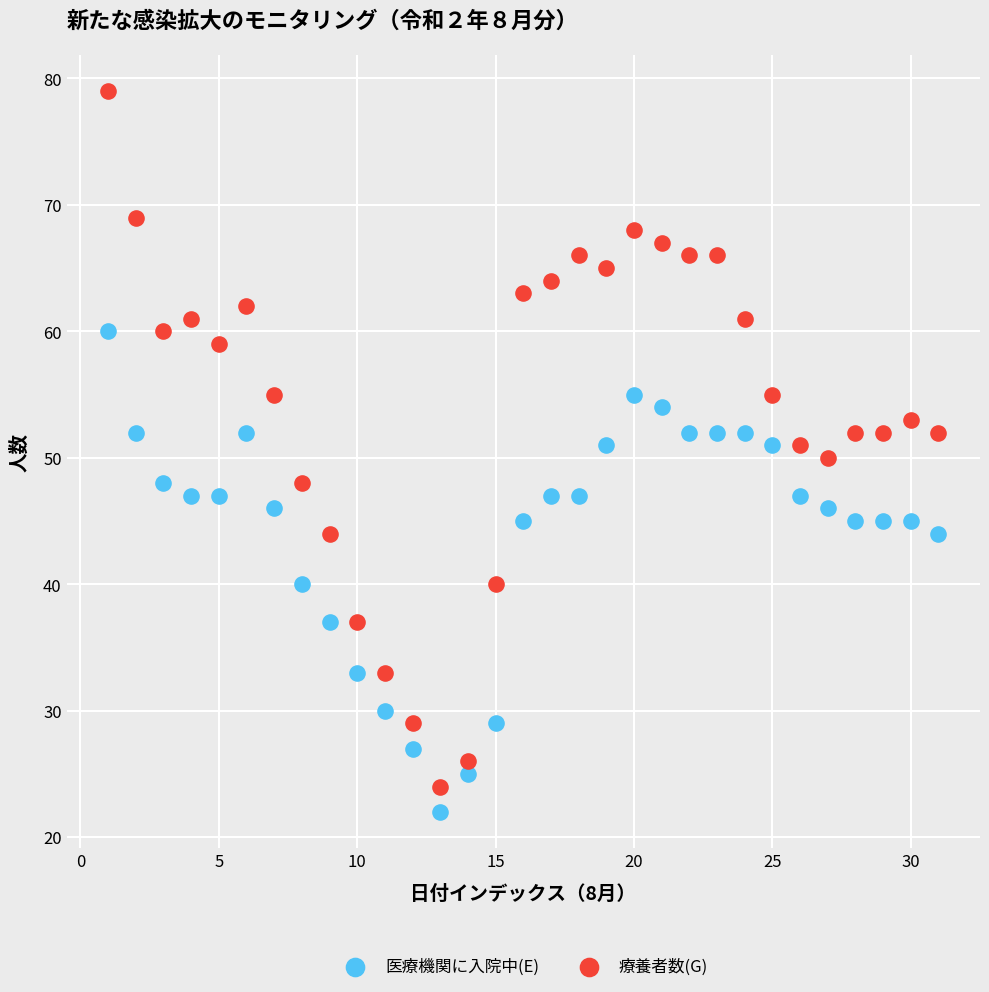

What is the X range (max minus min) for the scatter plot?

30